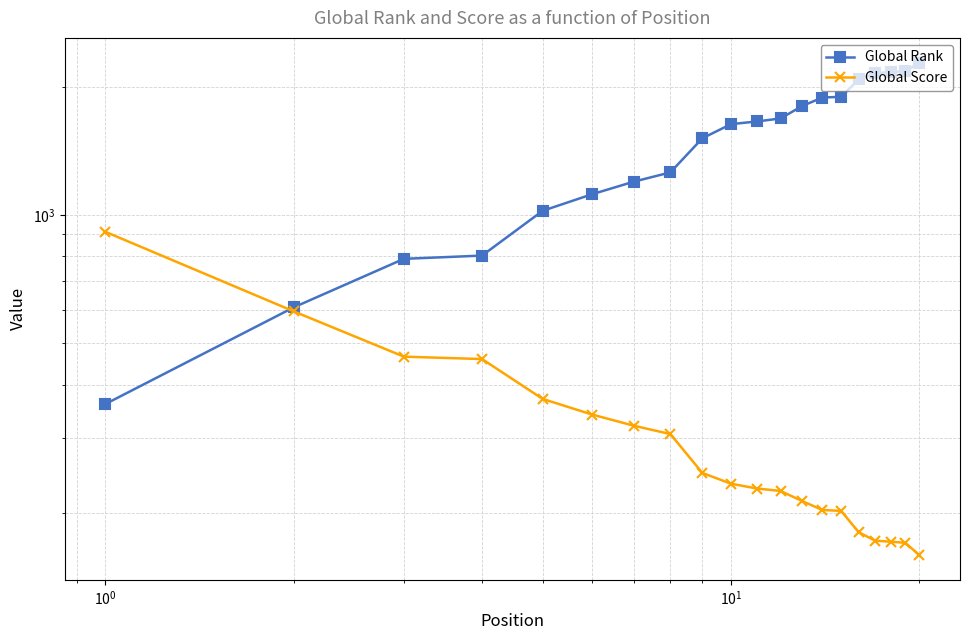

Rank the series by their maximum value, from lowest to highest.

Global Score, Global Rank